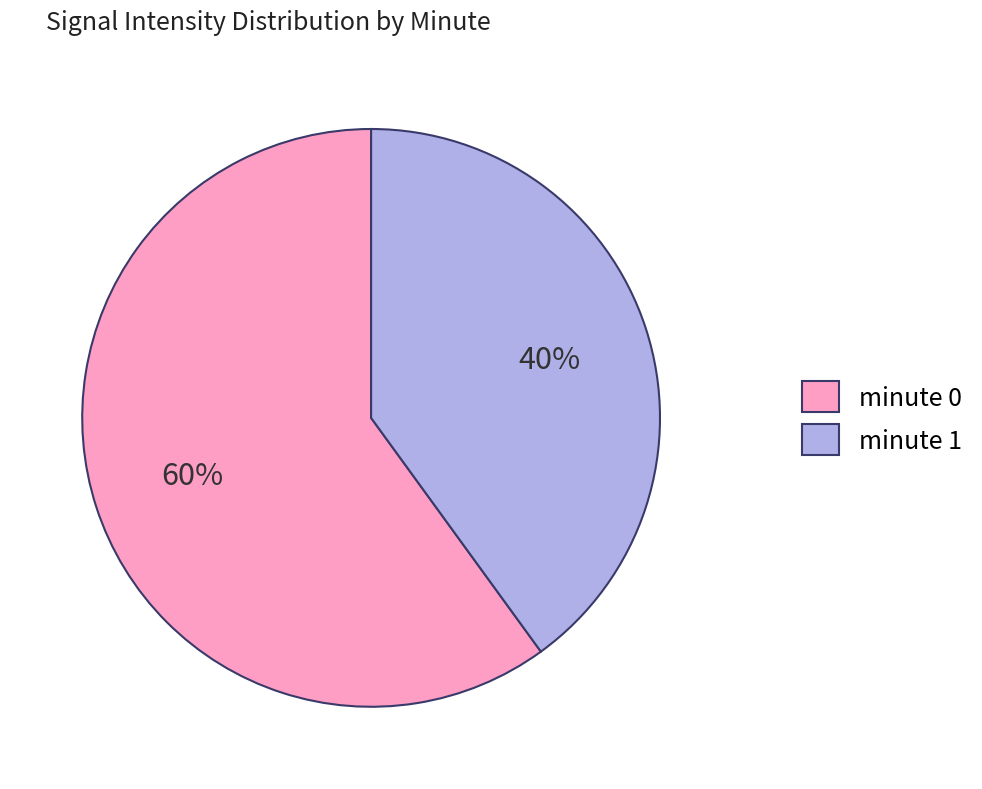

Does minute 0 represent more than half of the total?

Yes